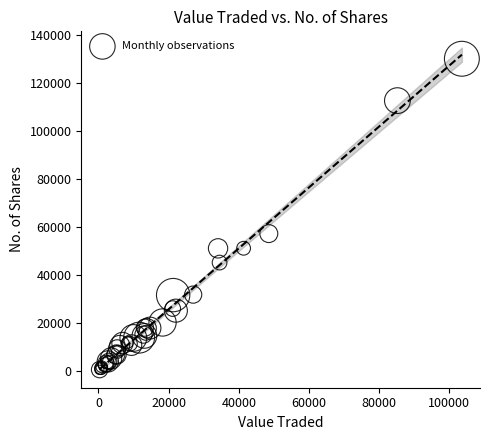

What Y value in the scatter plot is closest to 65249?

57203